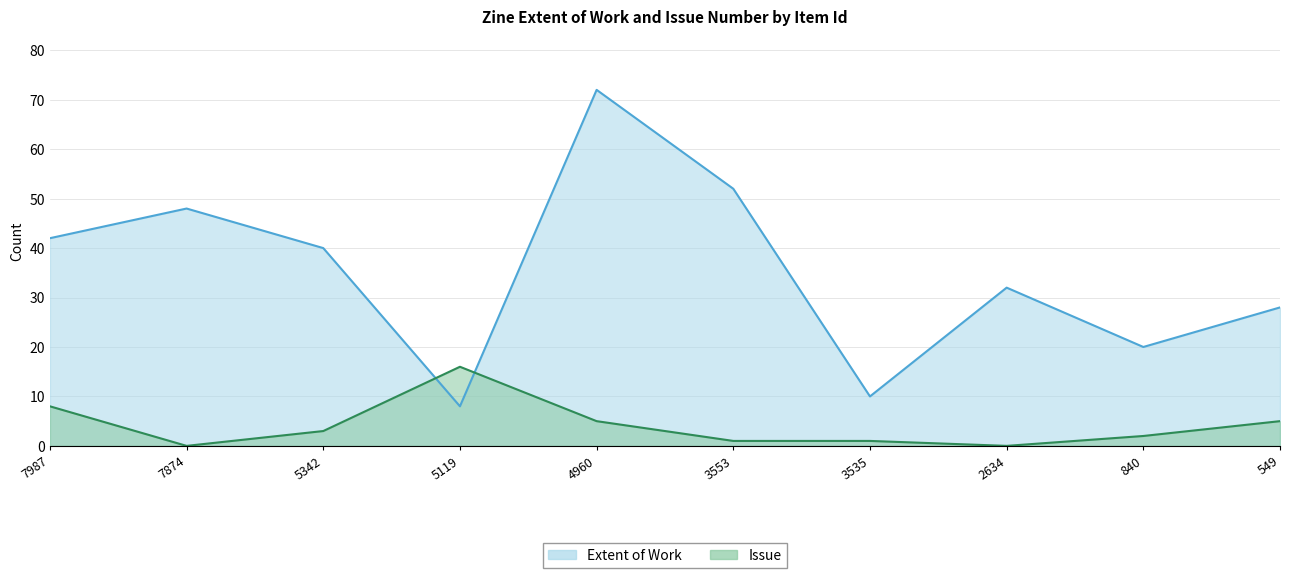

What is the total value across all series at 4960?

77